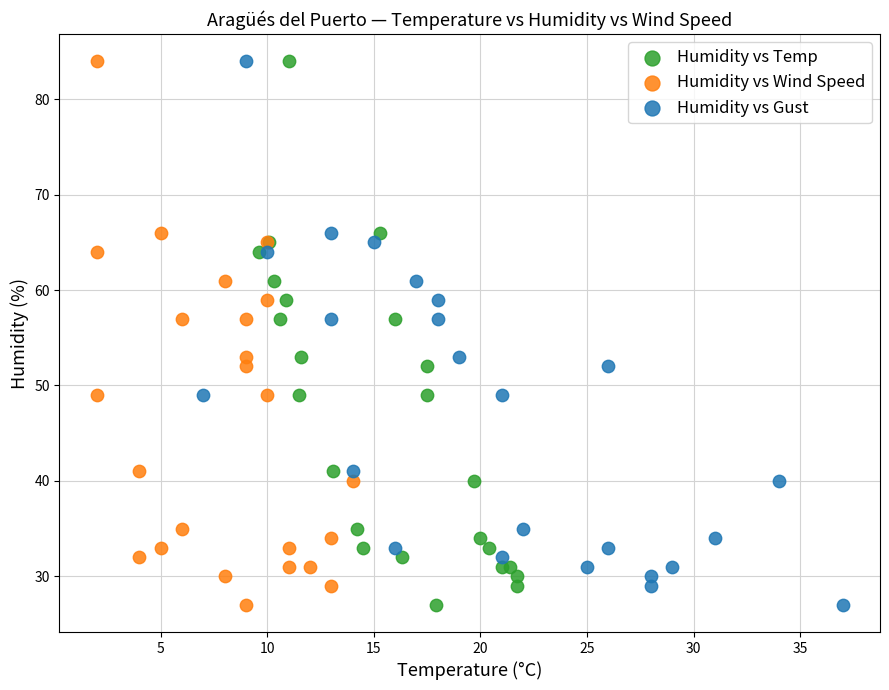

What are all the series names shown in the legend?

Humidity vs Temp, Humidity vs Wind Speed, Humidity vs Gust